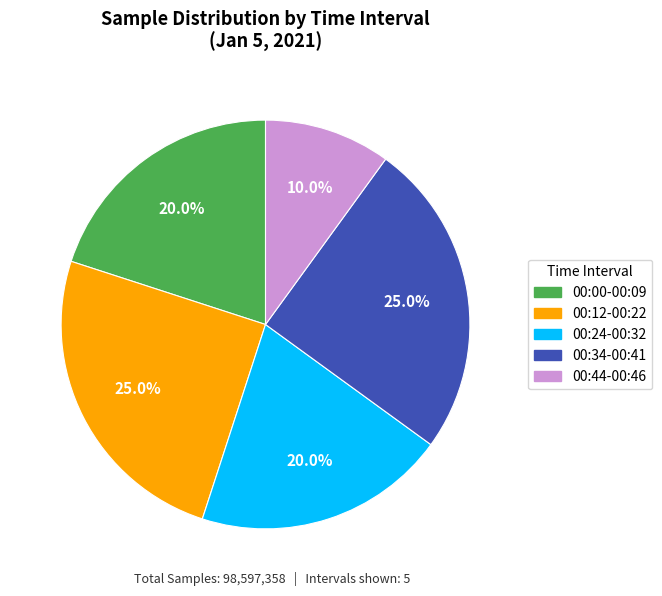

What is the smallest slice in the pie chart?

00:44-00:46